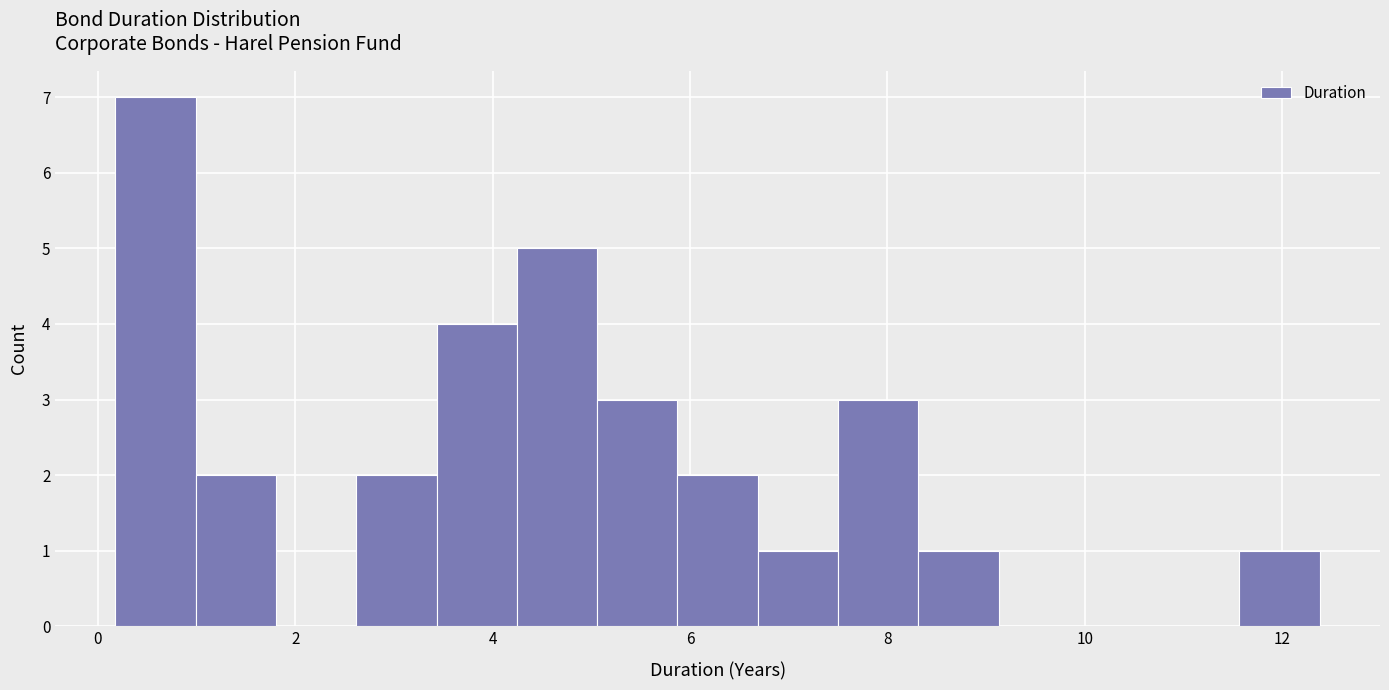

How tall is the bar that spans 1.0 to 1.8 on the x-axis? Neither the bar edges nor the heights are printed on the chart, so give them approximately, as read against the axes.

2